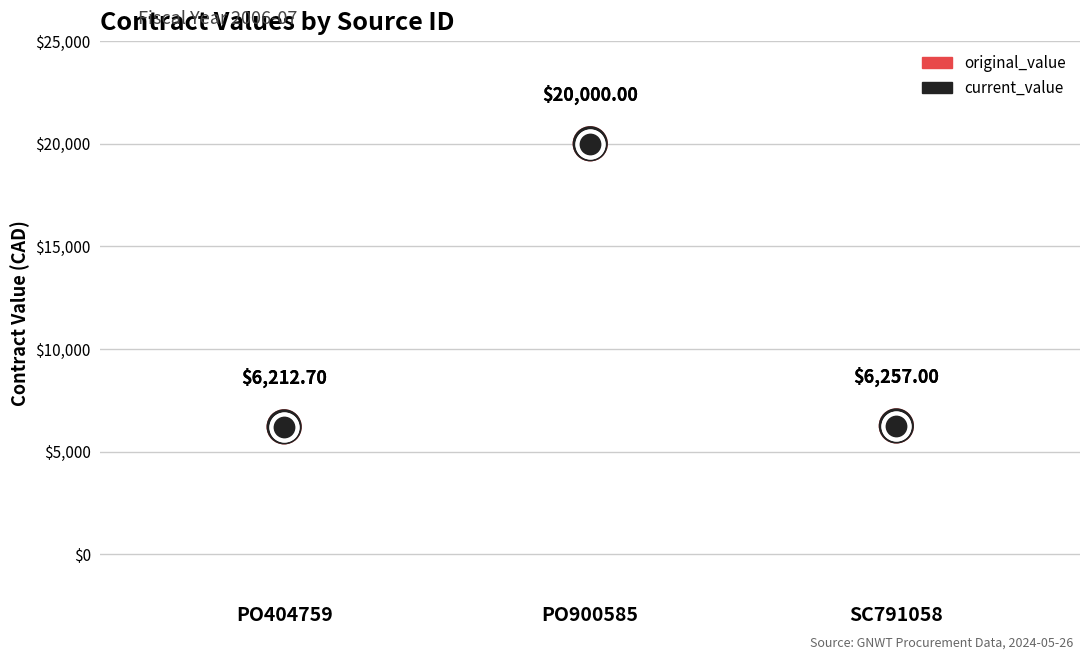

Which series has the largest total across all categories?

original_value